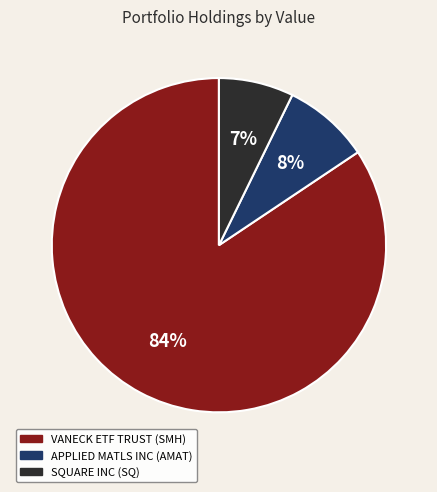

To the nearest percent, what portion does SQUARE INC represent?

7%